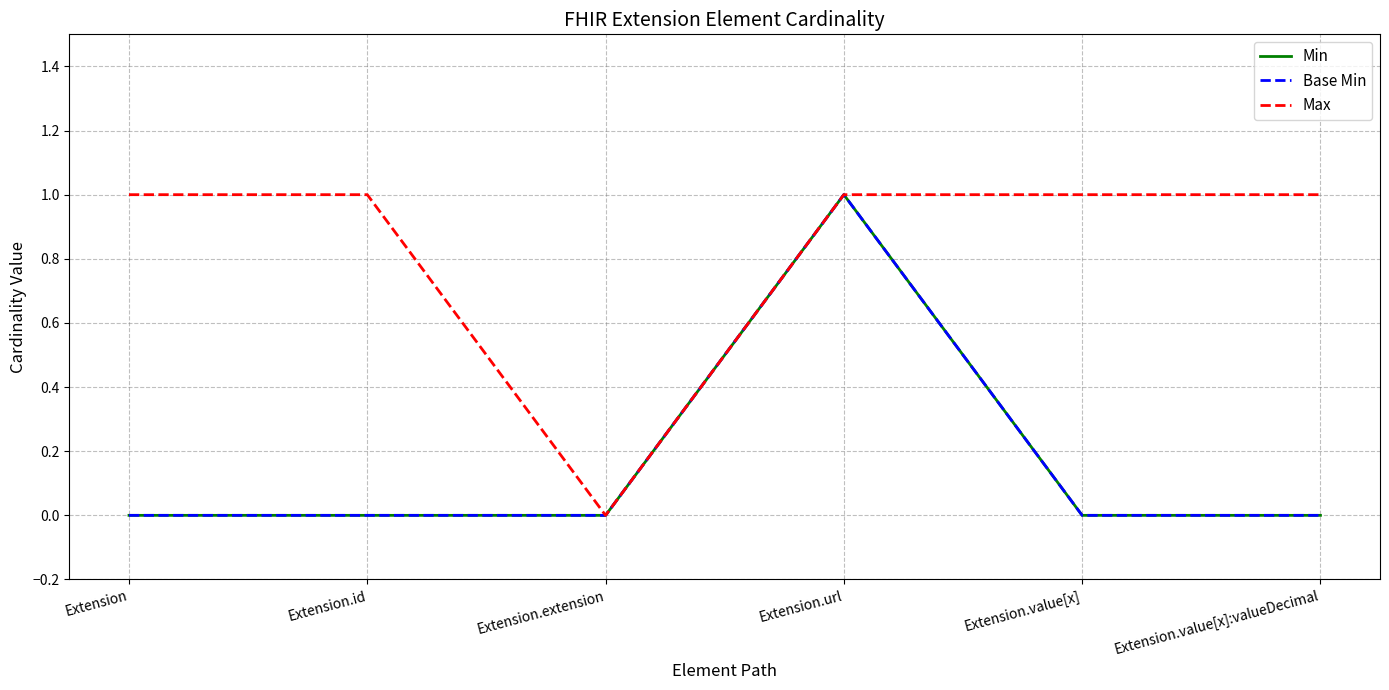

Where is Base Min nearest to the value 0?

Extension